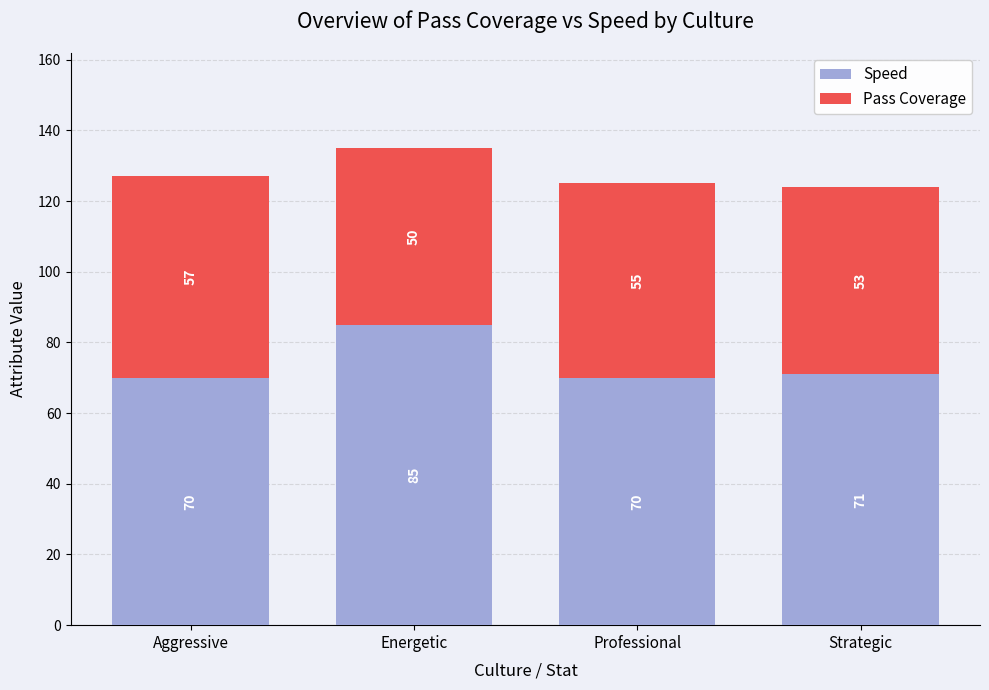

How many bars are there in total?

4